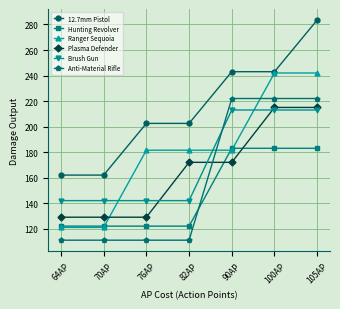

At how many categories does at least one series exceed 271?

1